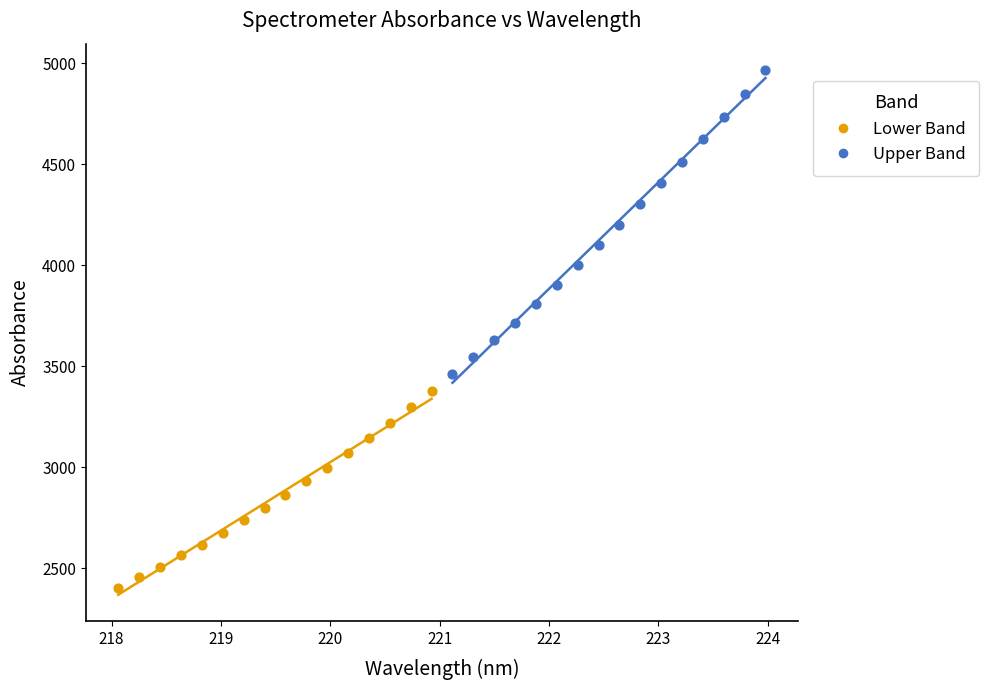

What are all the series names shown in the legend?

Lower Band, Upper Band